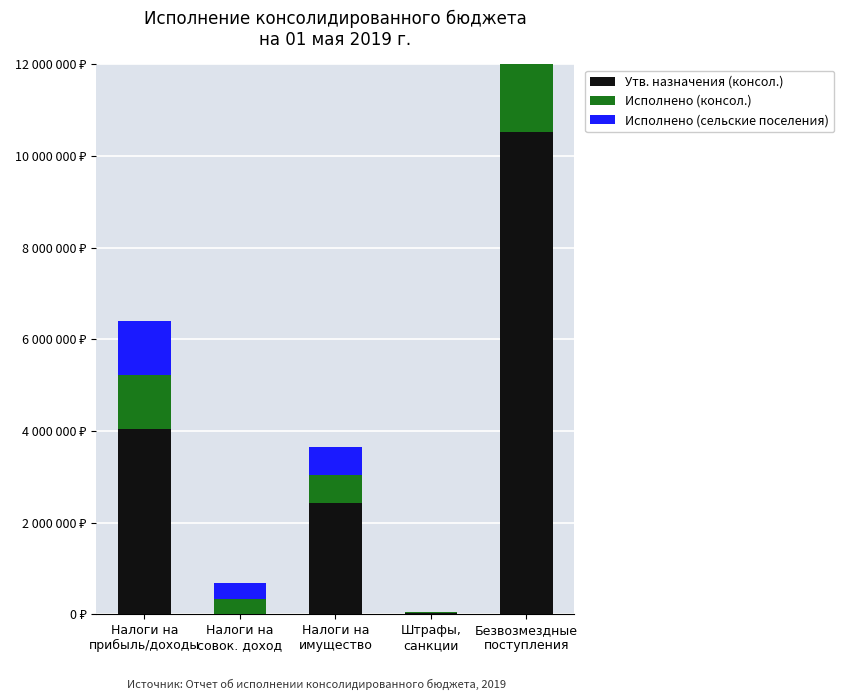

List the labels in order of Исполнено (сельские поселения) value, largest first.

Безвозмездные
поступления, Налоги на
прибыль/доходы, Налоги на
имущество, Налоги на
совок. доход, Штрафы,
санкции